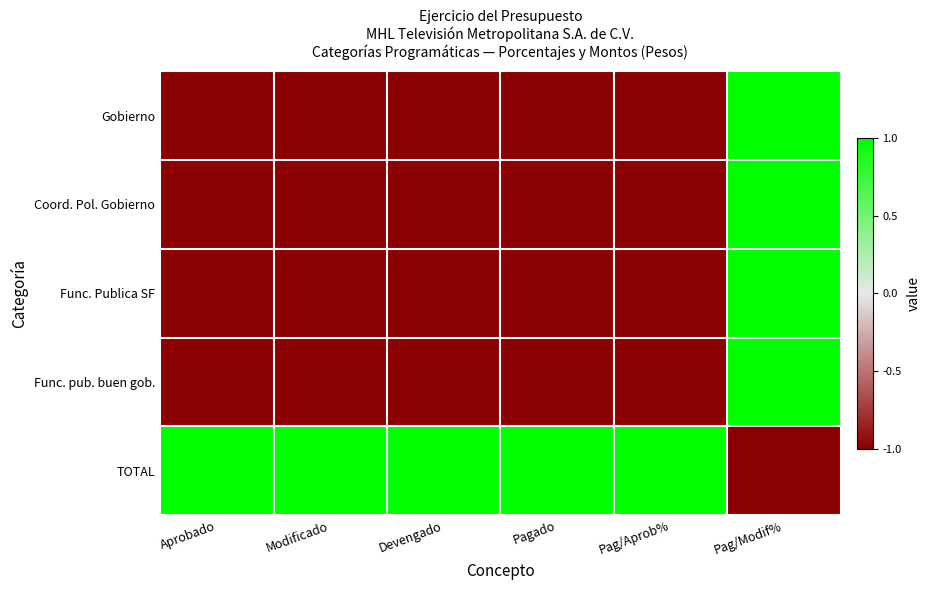

Reading left to right, what are all the values shown in this chart?

Gobierno: Aprobado=-1	Modificado=-1	Devengado=-1	Pagado=-1	Pag/Aprob%=-1	Pag/Modif%=1
Coord. Pol. Gobierno: Aprobado=-1	Modificado=-1	Devengado=-1	Pagado=-1	Pag/Aprob%=-1	Pag/Modif%=1
Func. Publica SF: Aprobado=-1	Modificado=-1	Devengado=-1	Pagado=-1	Pag/Aprob%=-1	Pag/Modif%=1
Func. pub. buen gob.: Aprobado=-1	Modificado=-1	Devengado=-1	Pagado=-1	Pag/Aprob%=-1	Pag/Modif%=1
TOTAL: Aprobado=1	Modificado=1	Devengado=1	Pagado=1	Pag/Aprob%=1	Pag/Modif%=-1